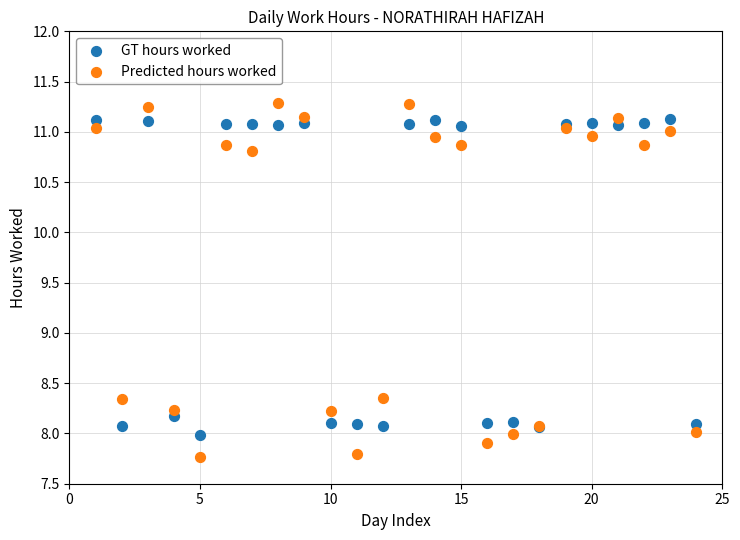

What is the X range (max minus min) for the scatter plot?

23.0